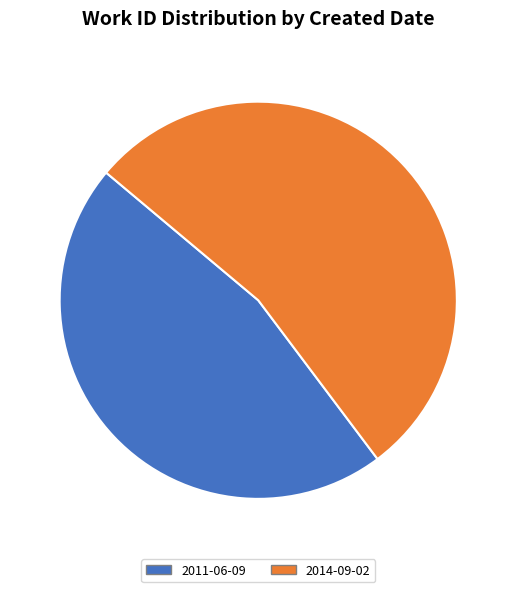

To the nearest percent, what is the average slice percentage?

50%